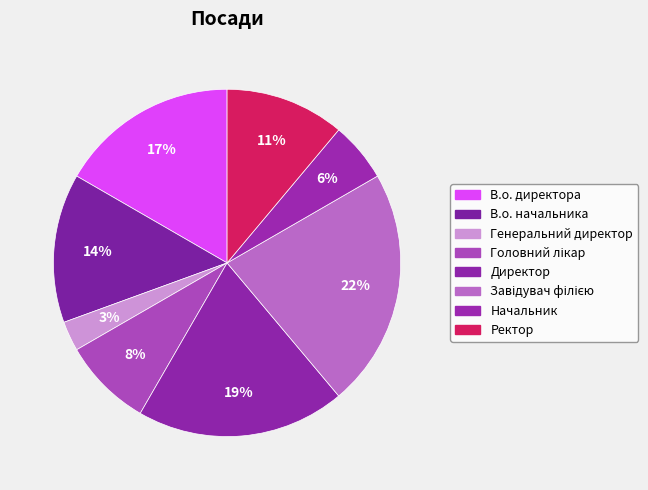

What percentage is the Завідувач філією slice, to the nearest percent?

22%